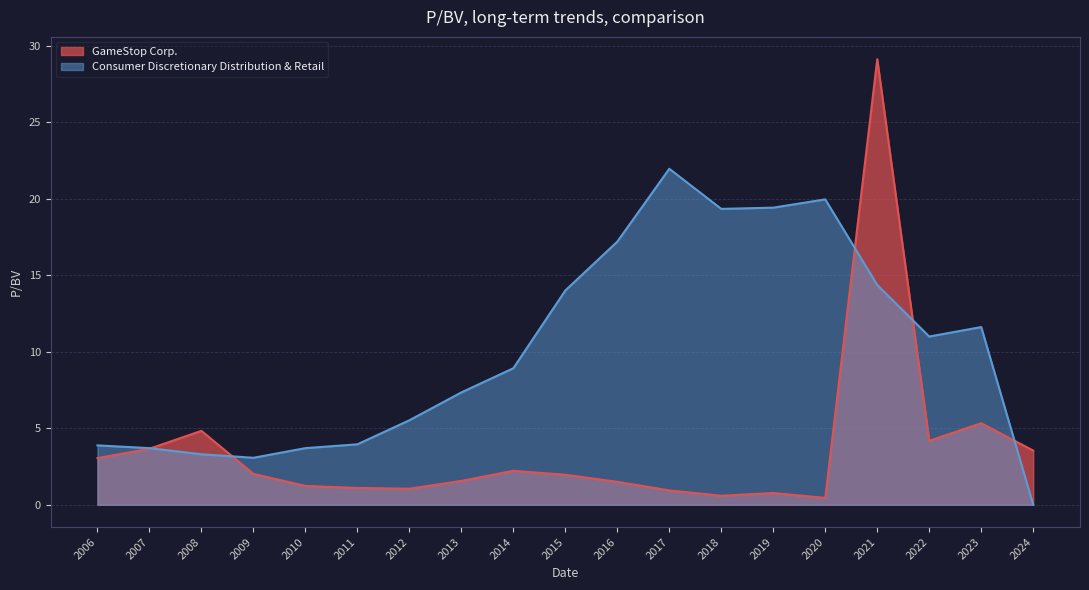

How many lines are shown in the chart?

2